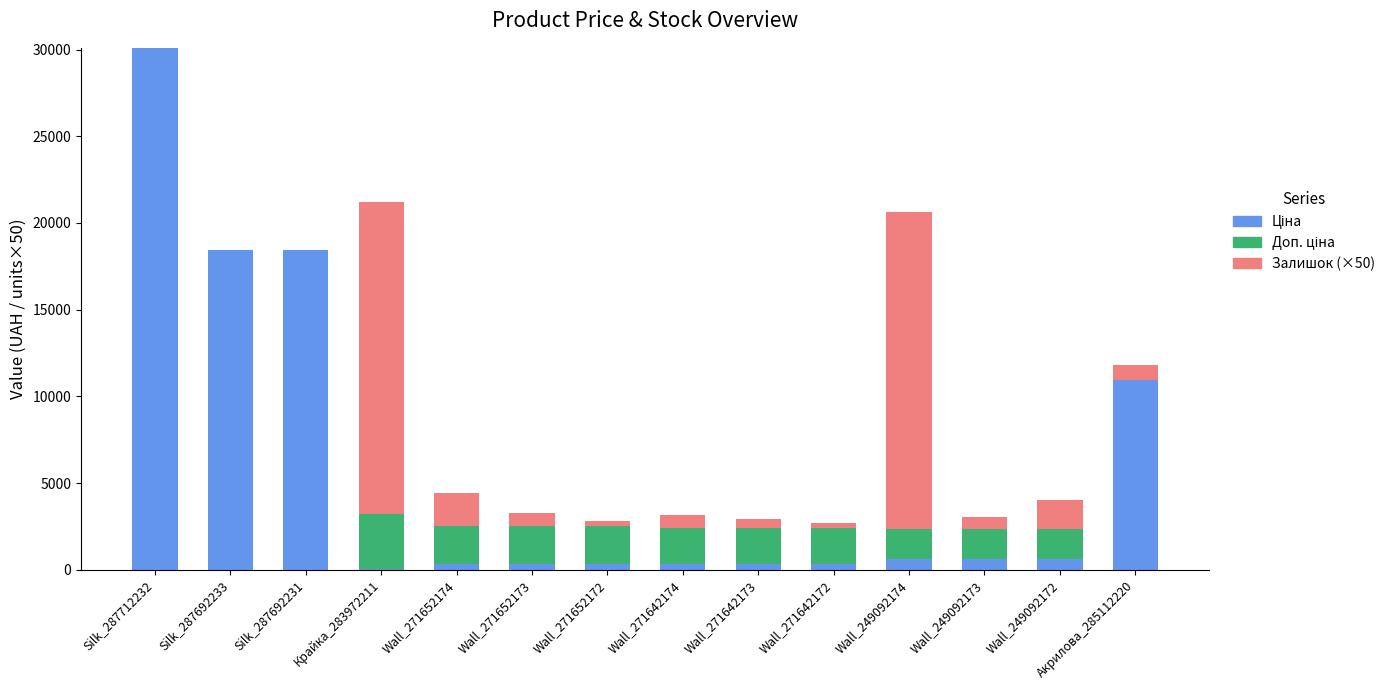

At which category is the sum across all series the highest?

Silk_287712232